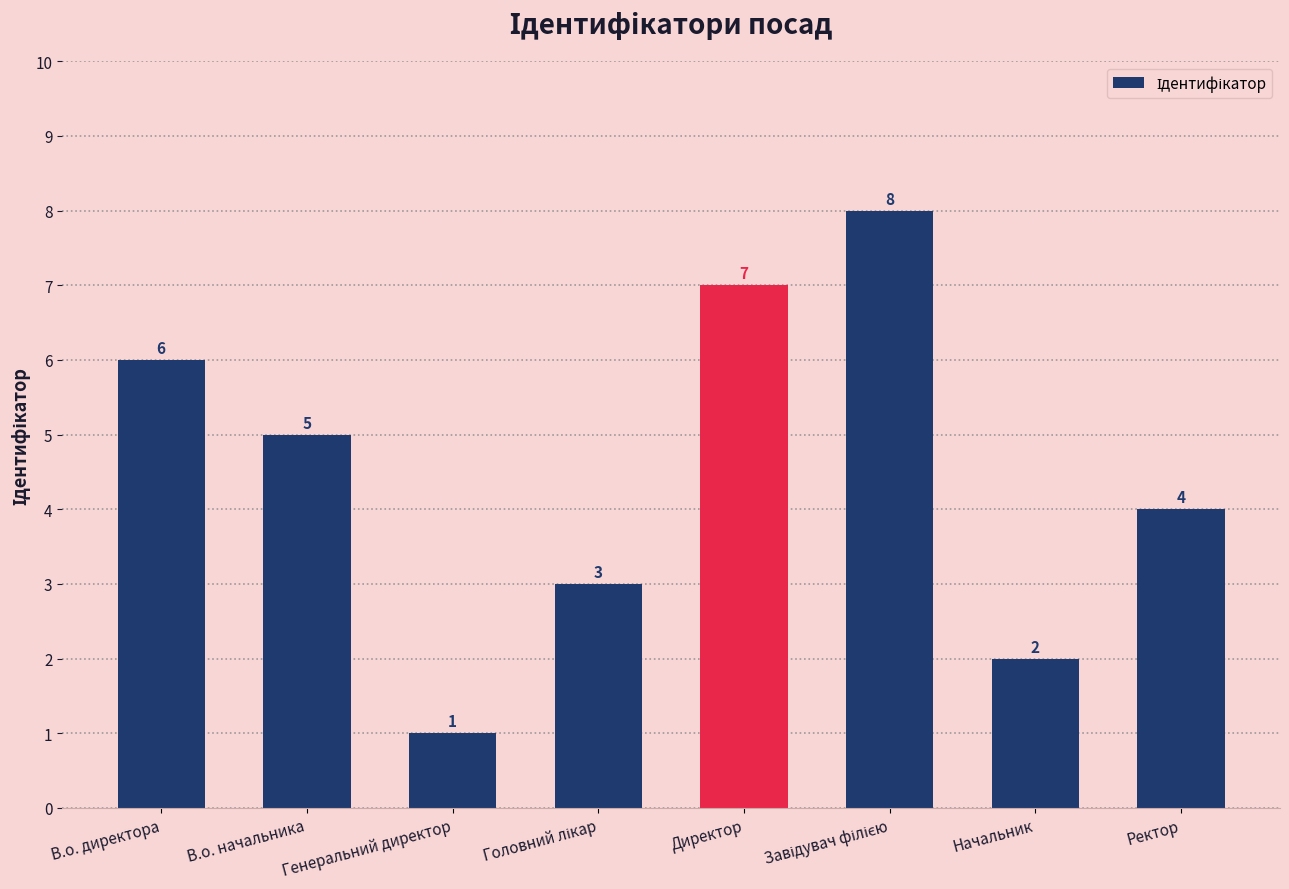

What is the smallest value displayed?

1